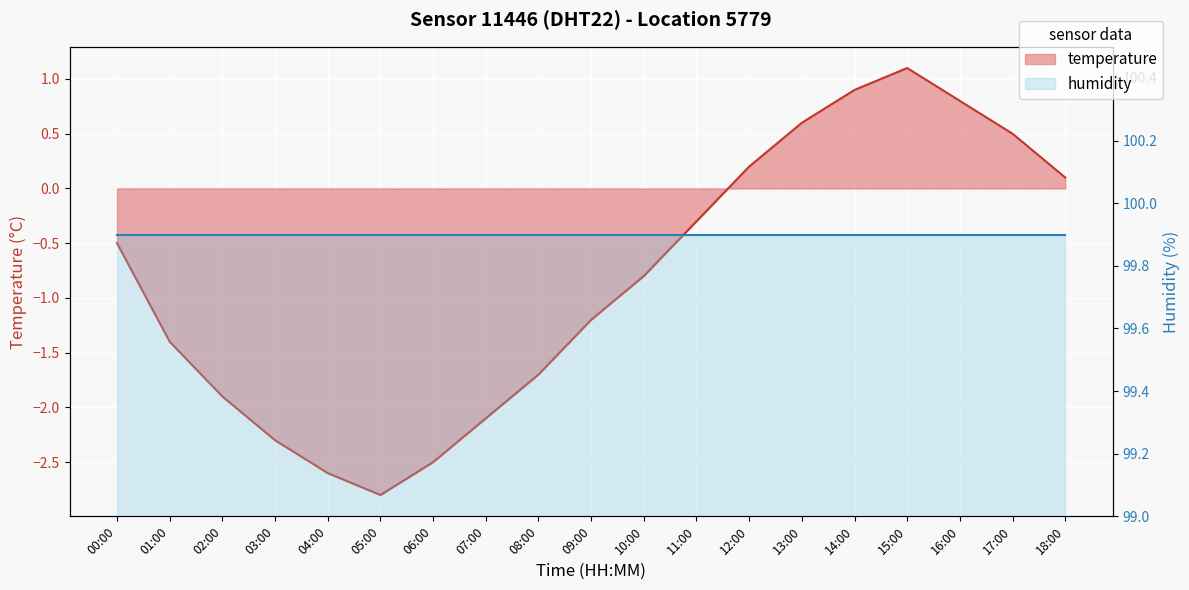

What is the minimum value shown in the chart?

-2.8